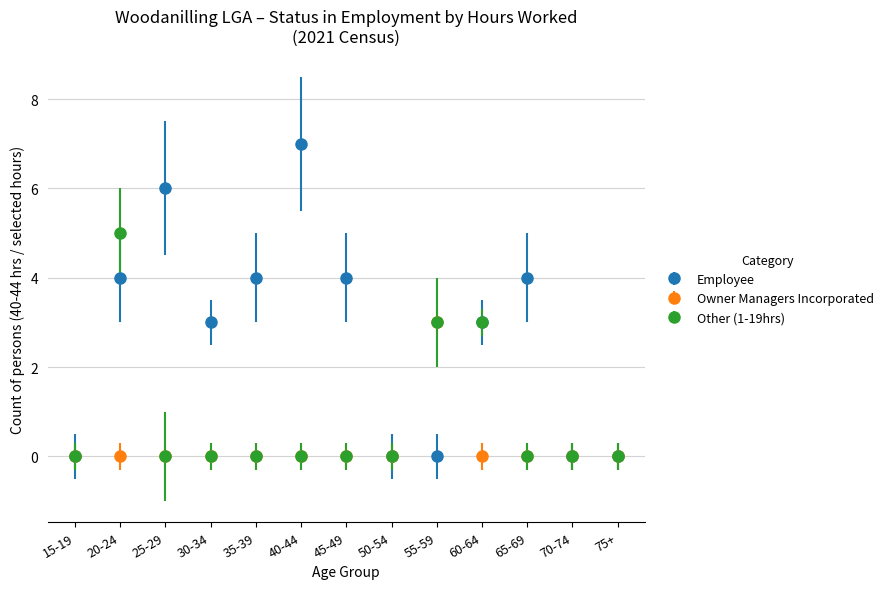

What is the total value across all series at 45-49?

4